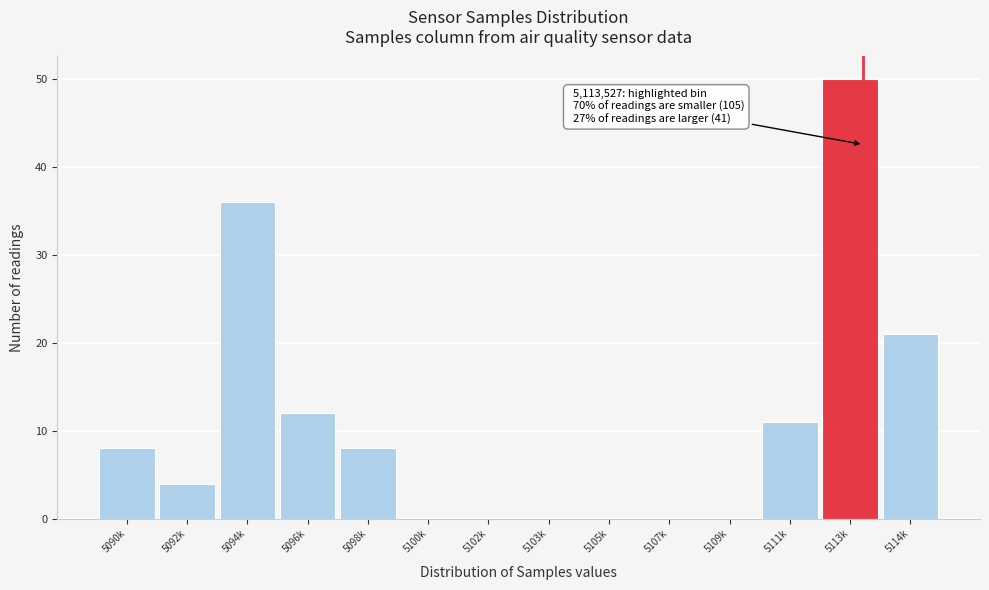

Reading right to left, transcribe all the data shown in this chart.

5114k=21	5113k=50	5111k=11	5109k=0	5107k=0	5105k=0	5103k=0	5102k=0	5100k=0	5098k=8	5096k=12	5094k=36	5092k=4	5090k=8